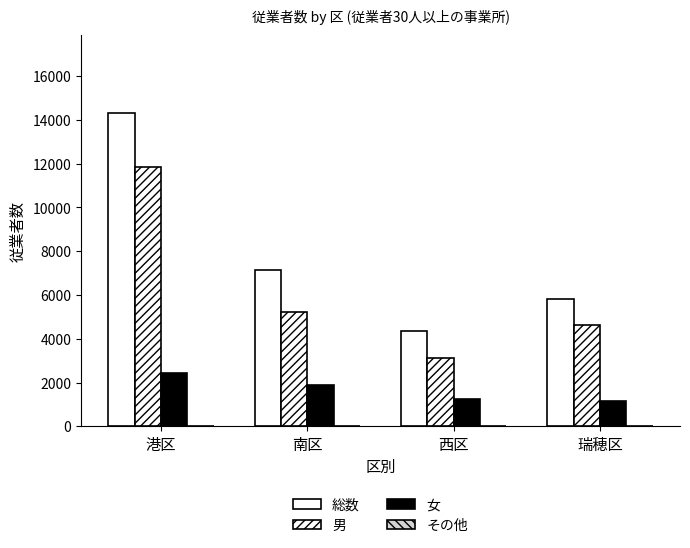

Count the number of data series in this chart.

3